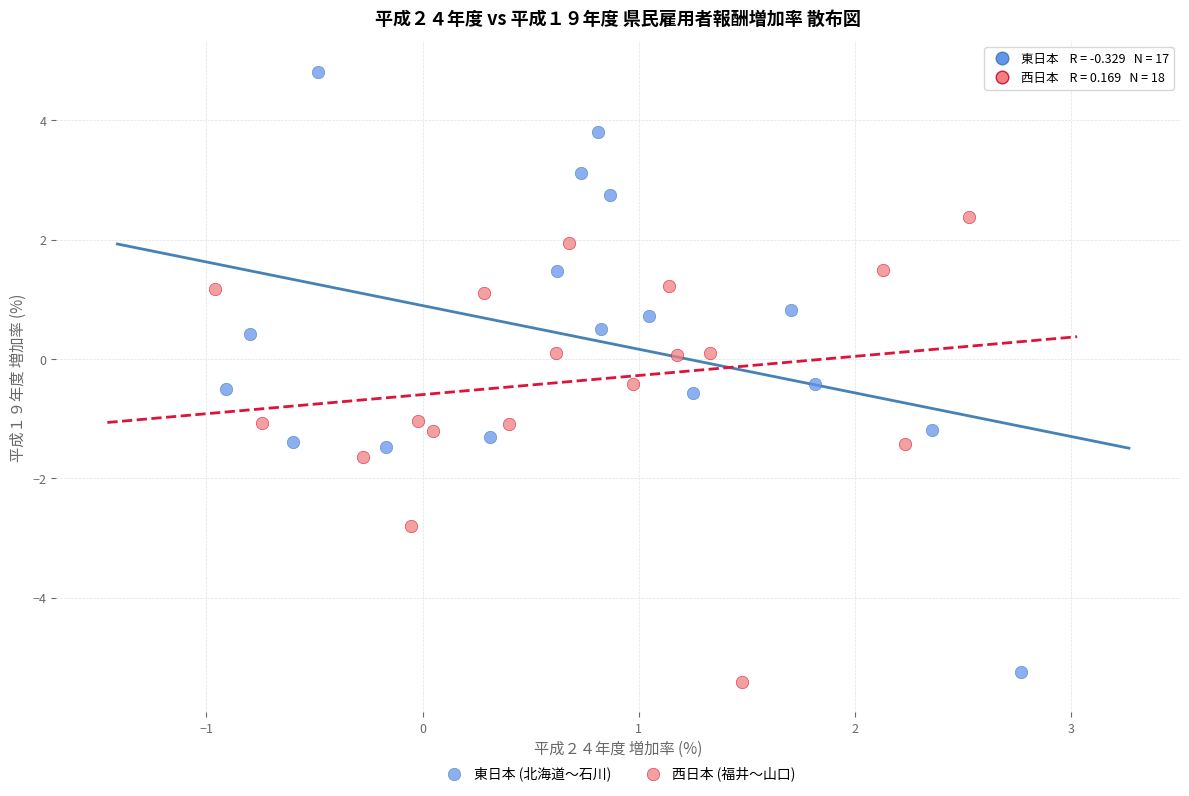

Which series contains the highest Y value?

東日本 (北海道〜石川)